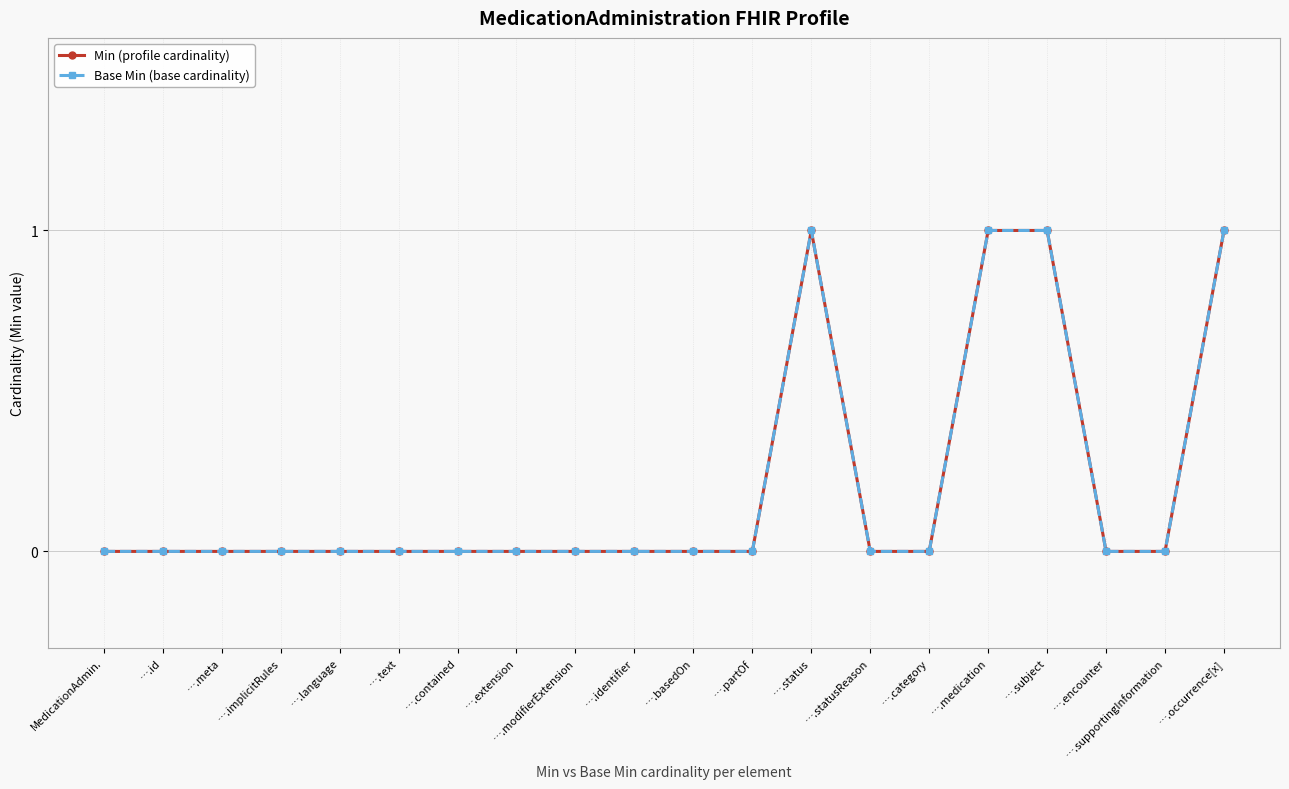

True or false: Min (profile cardinality) has more than 1 points higher than both neighbors.

False